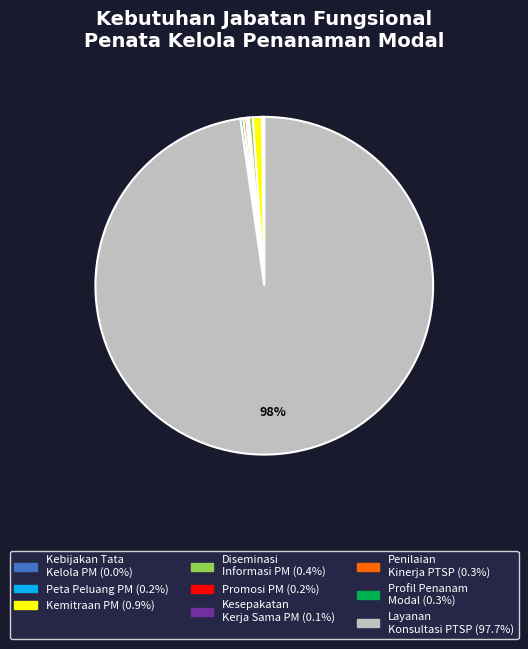

To the nearest percent, what is the average slice percentage?

11%